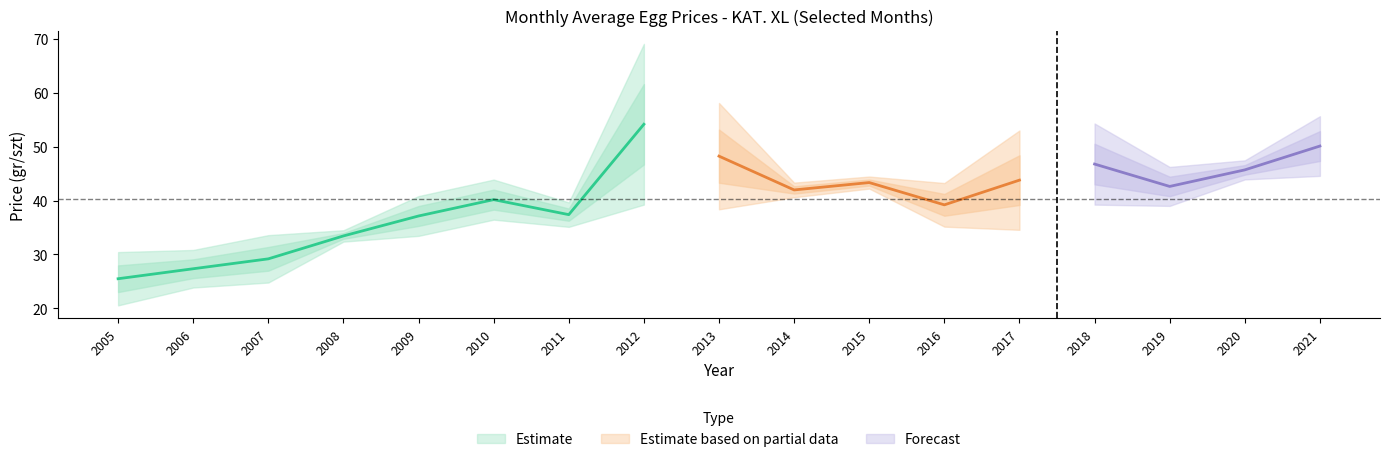

How many data points does each series have?

17